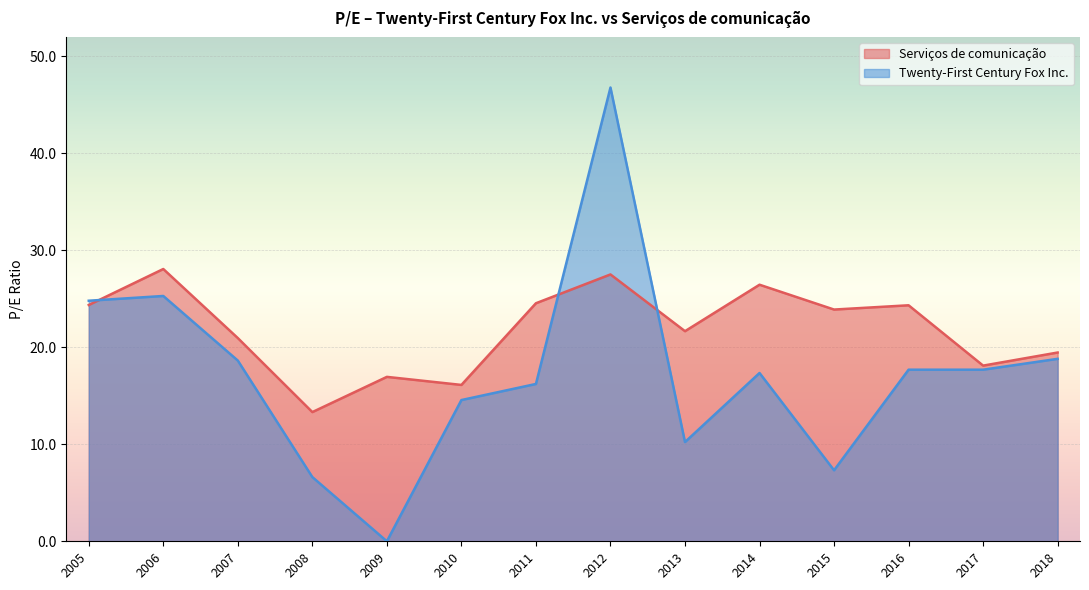

What is the value of the Serviços de comunicação point at the 5th from the left?

16.9